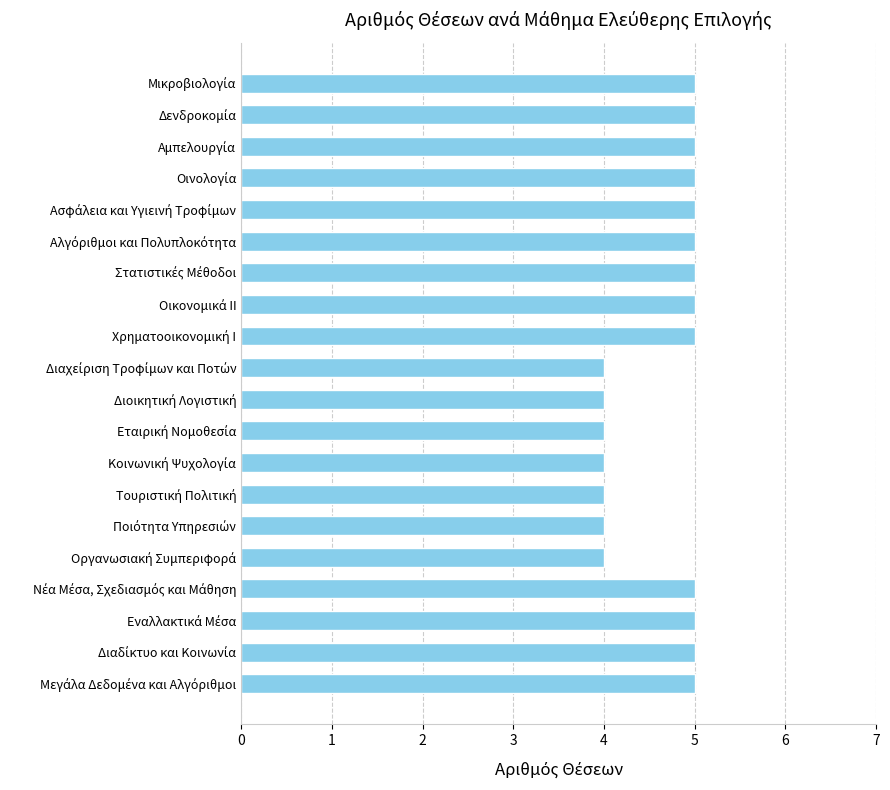

What is the greatest value displayed?

5